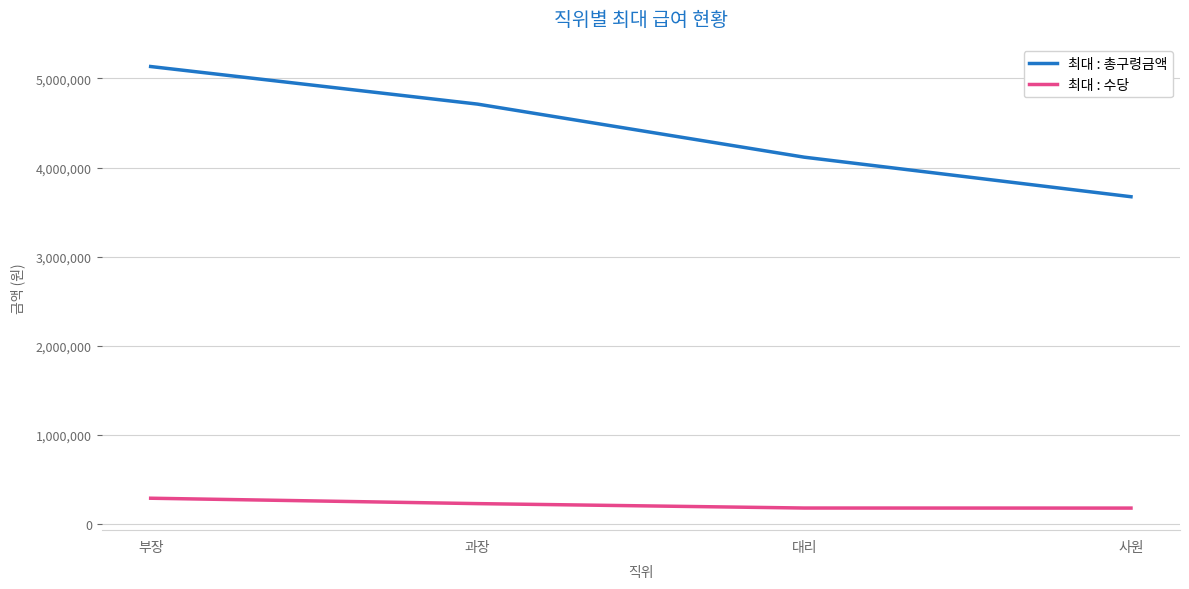

At 대리, list the series in order from smallest to largest.

최대 : 수당, 최대 : 총구령금액